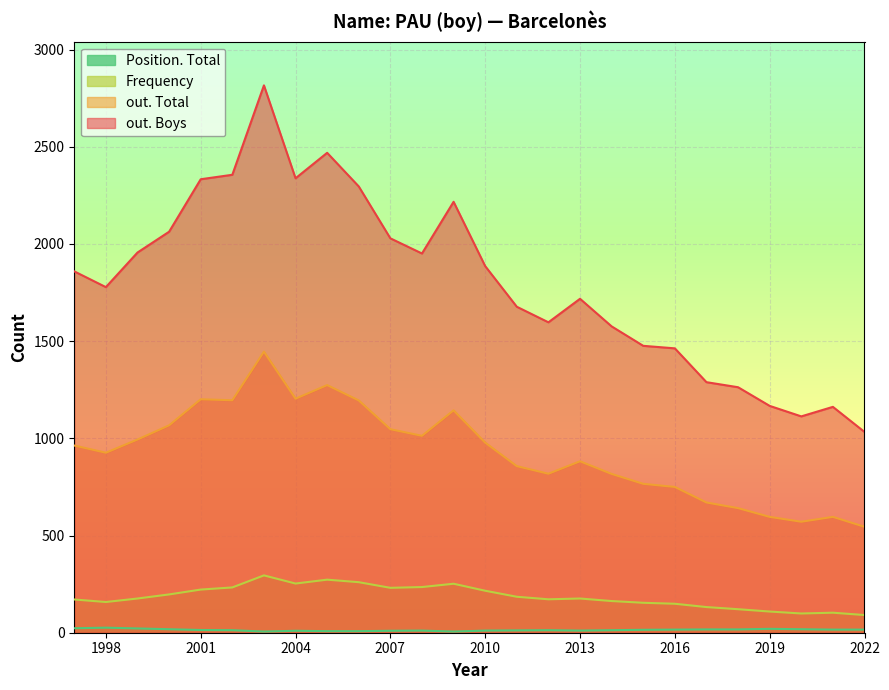

How many interior local peaks does the Position. Total series have?

5